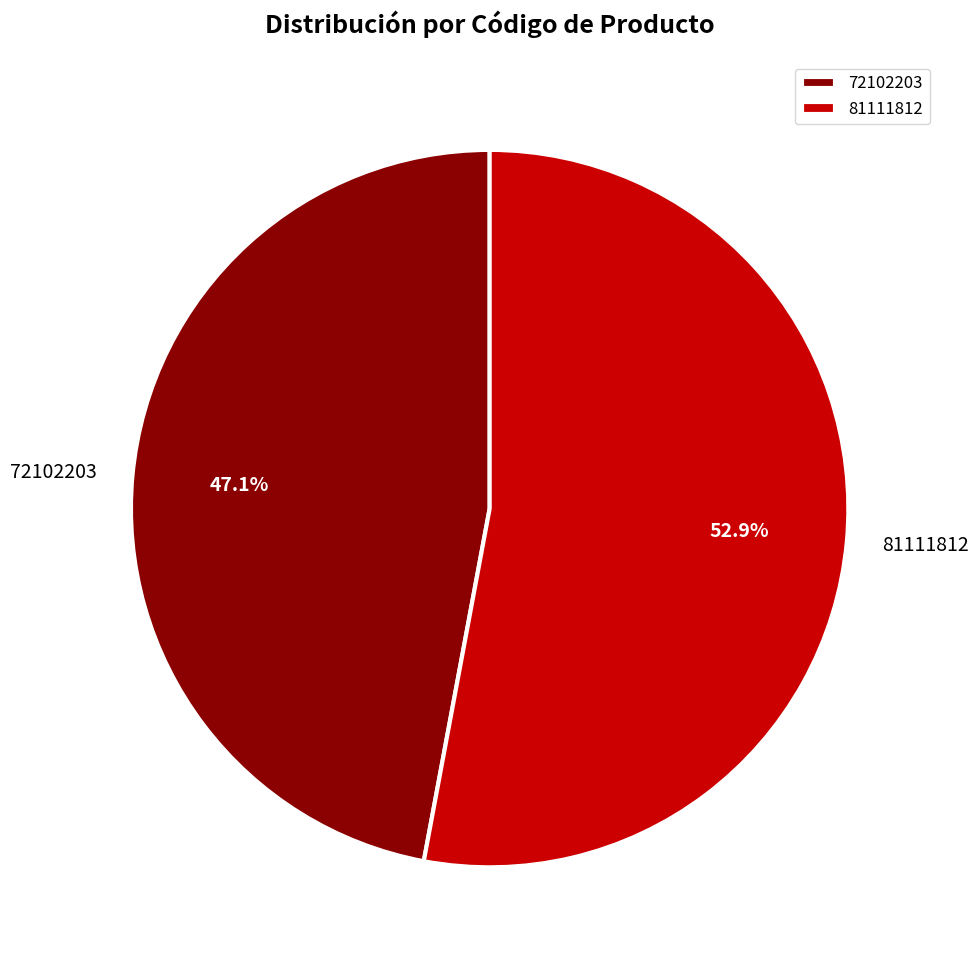

To the nearest percent, what portion does 81111812 represent?

53%